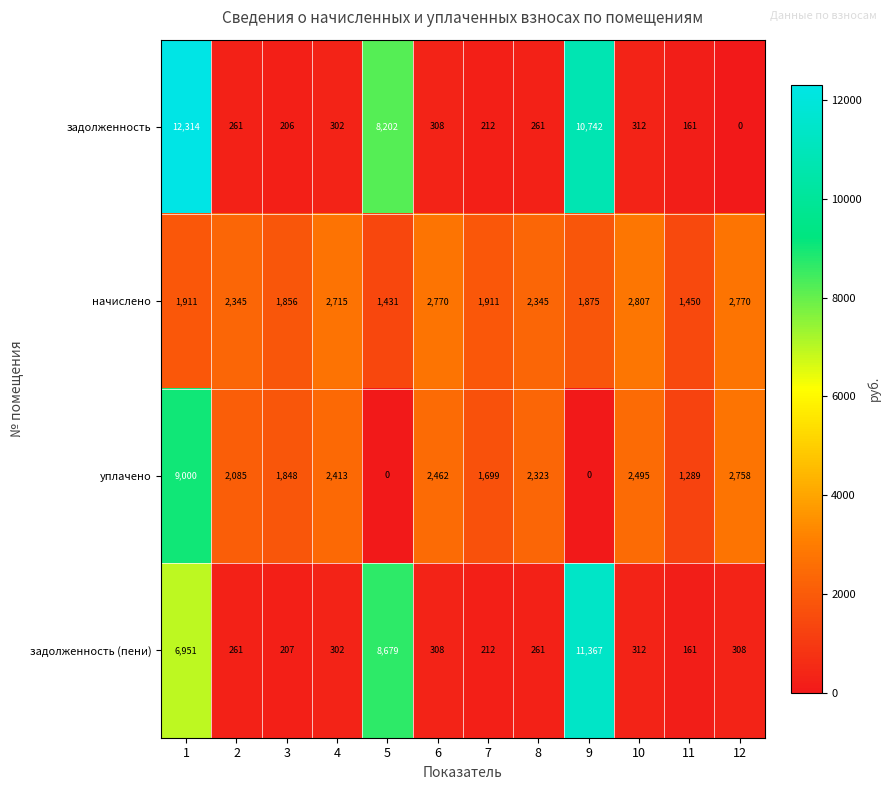

What is the greatest value displayed?

12314